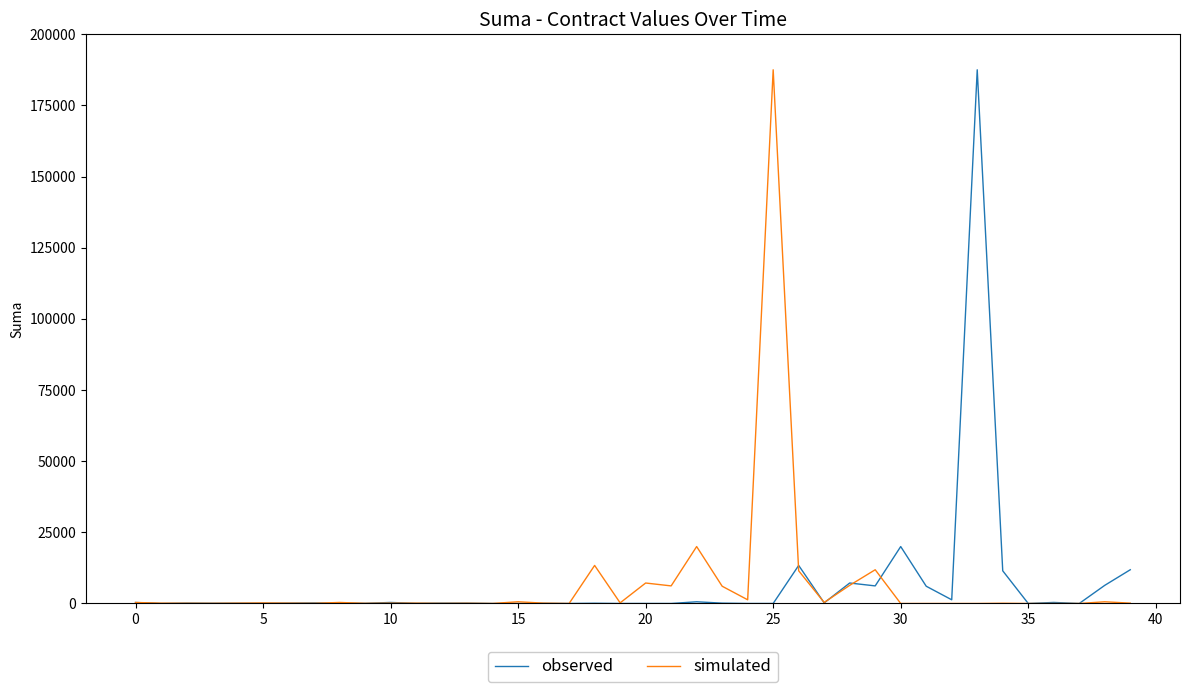

What is the maximum value for simulated?

187500.0